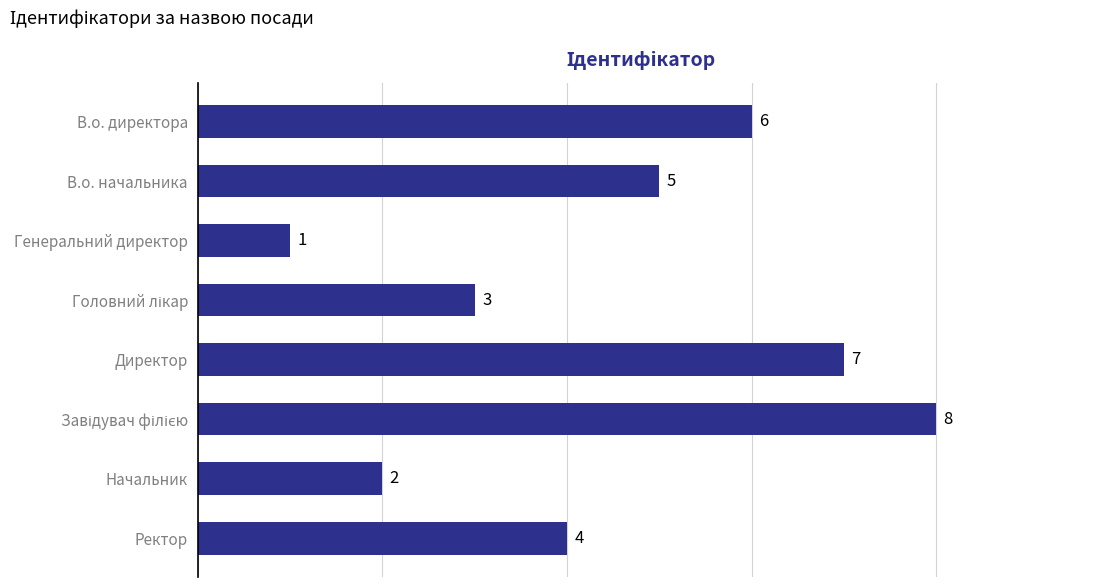

Reading top to bottom, what are all the values shown in this chart?

6	5	1	3	7	8	2	4